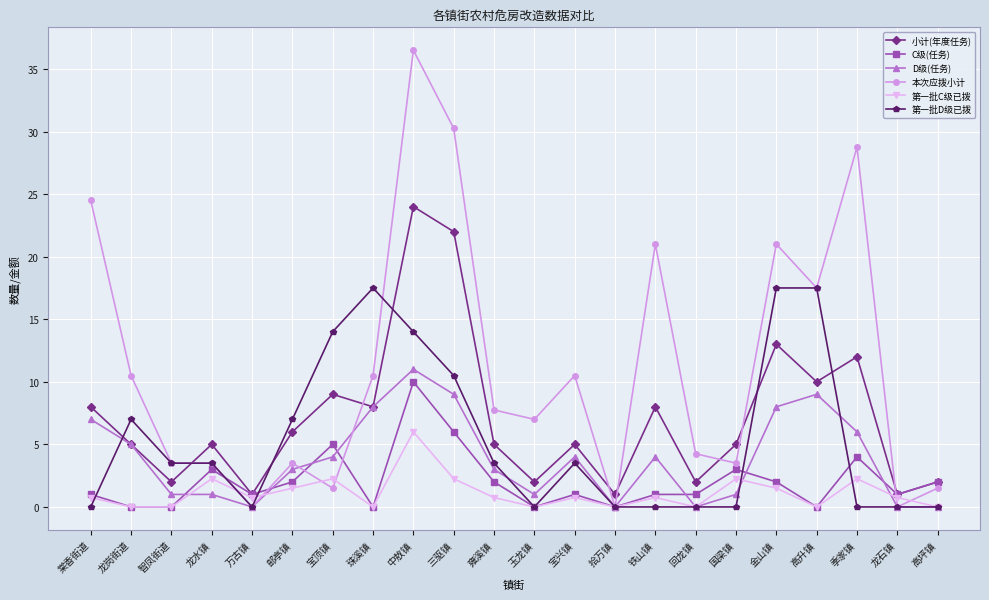

What is the highest value of the 第一批D级已拨 series?

17.5